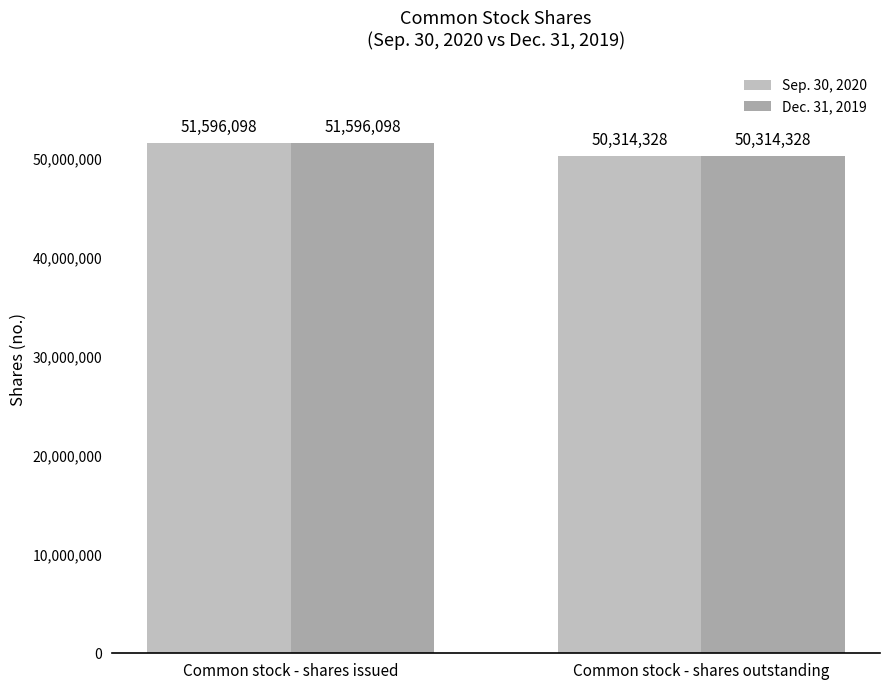

What is the minimum value shown in the chart?

50314328